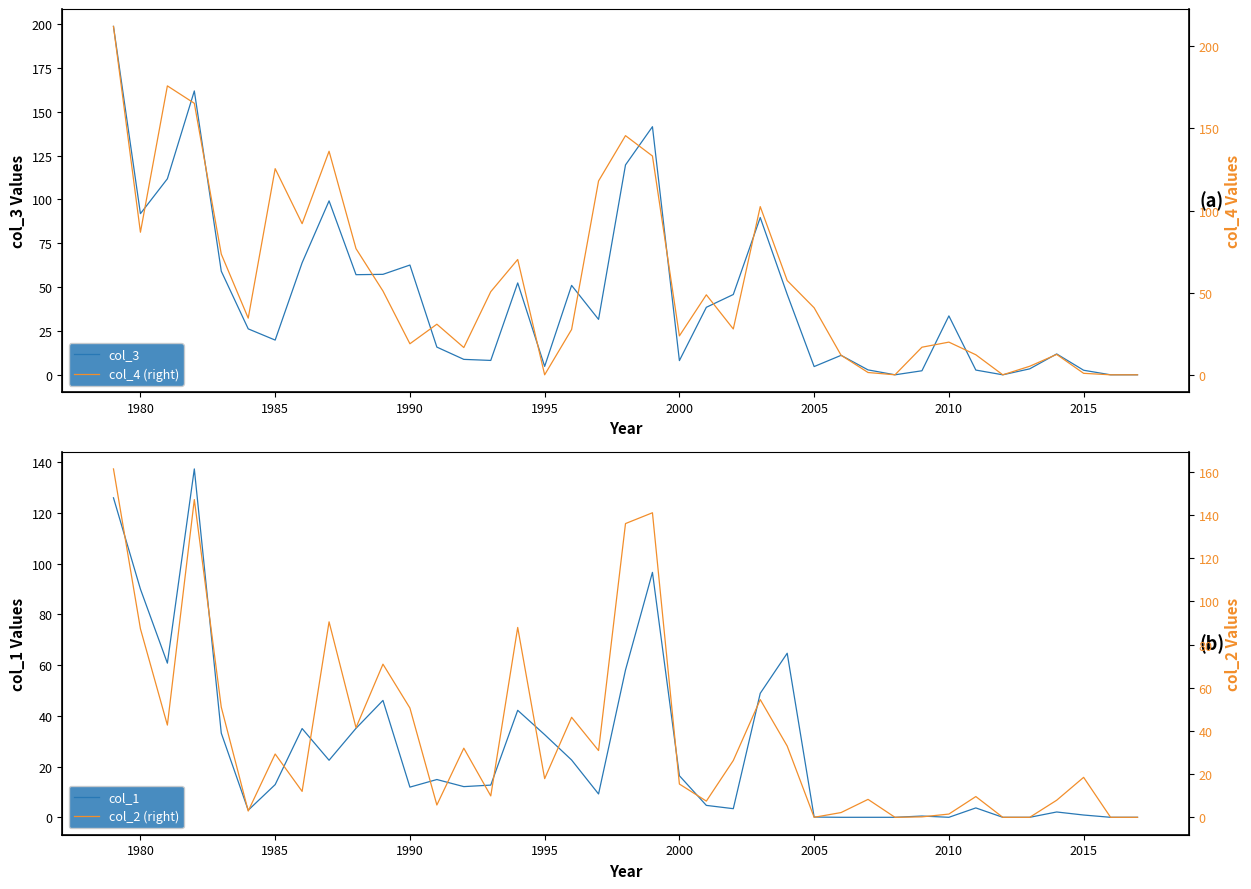

At which label is col_2 (right) closest to 80?

1980